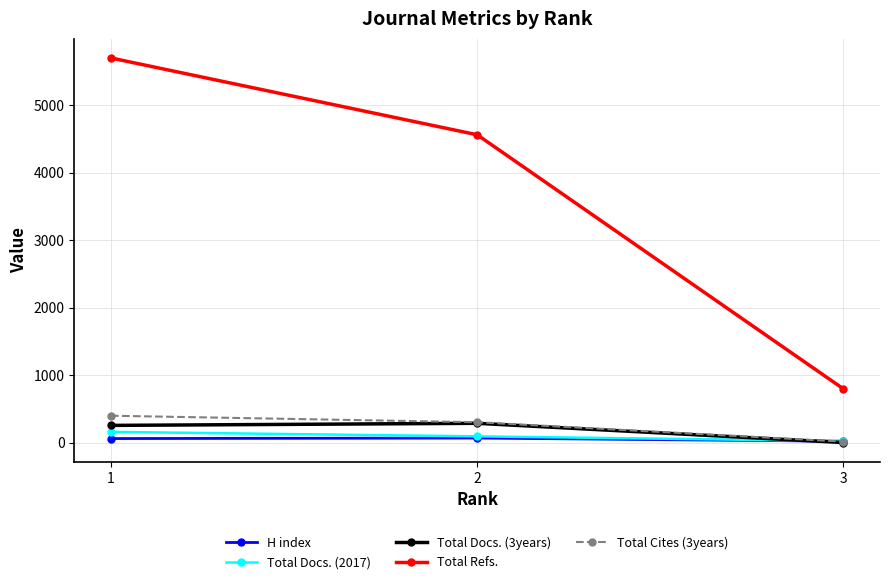

Which series has the largest range (max minus min)?

Total Refs.